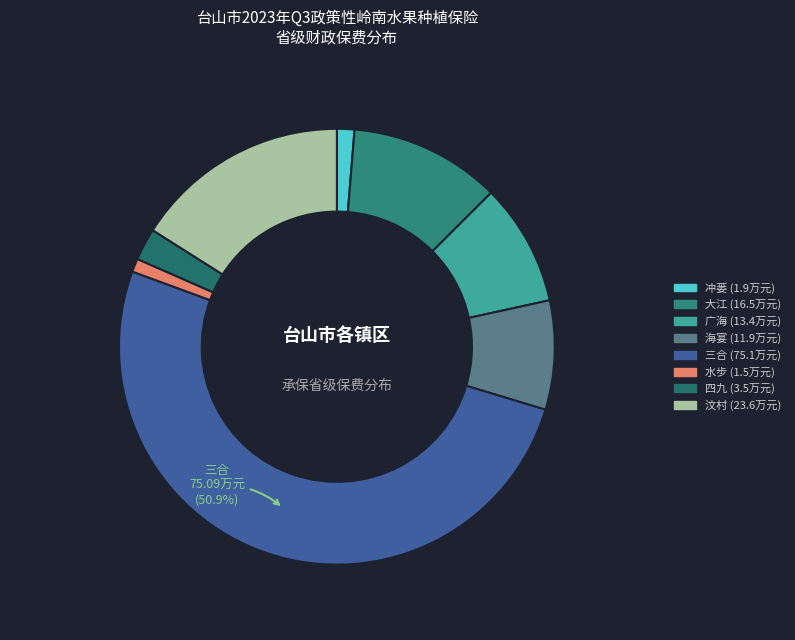

Rank the categories by value from highest to lowest.

三合, 汶村, 大江, 广海, 海宴, 四九, 冲蒌, 水步